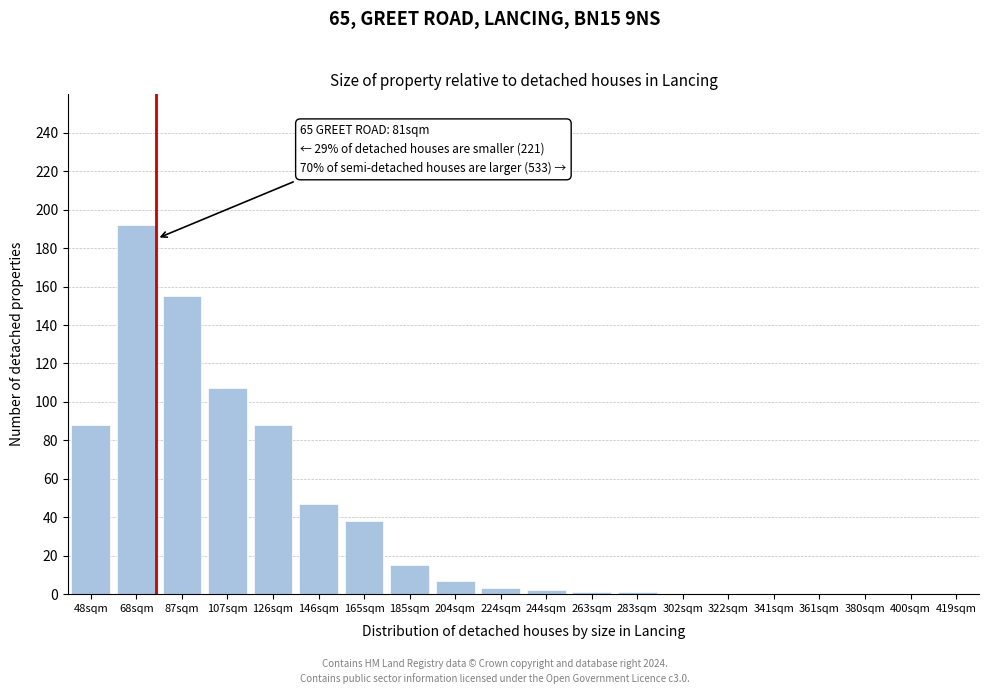

Is it true that the value at 107sqm is 186?

False